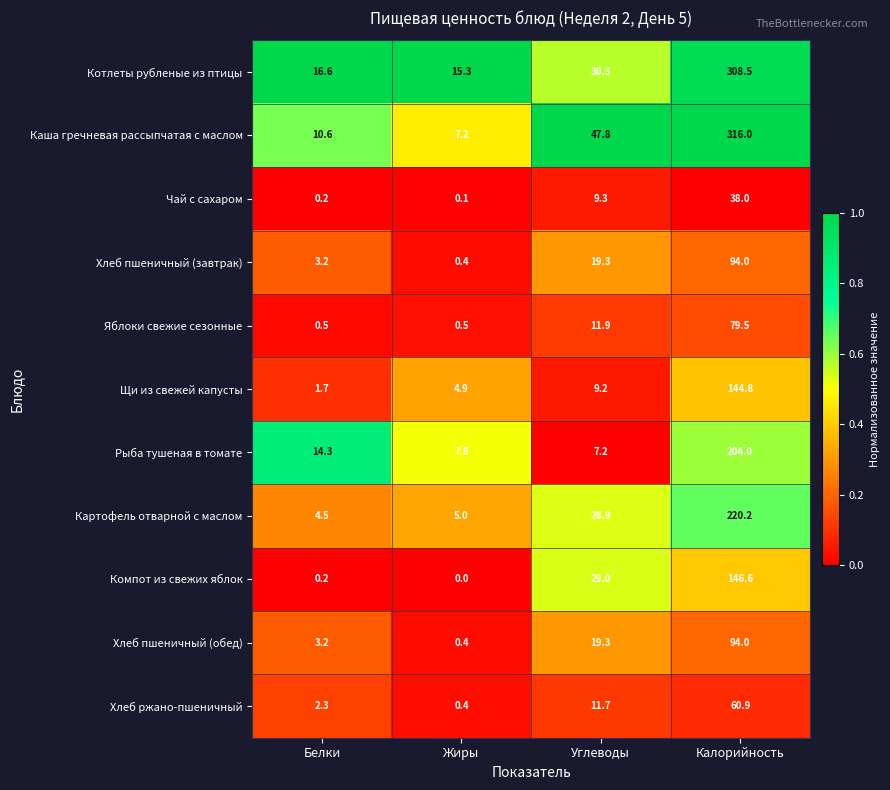

What is the sum of all Хлеб пшеничный (обед) values?

116.9